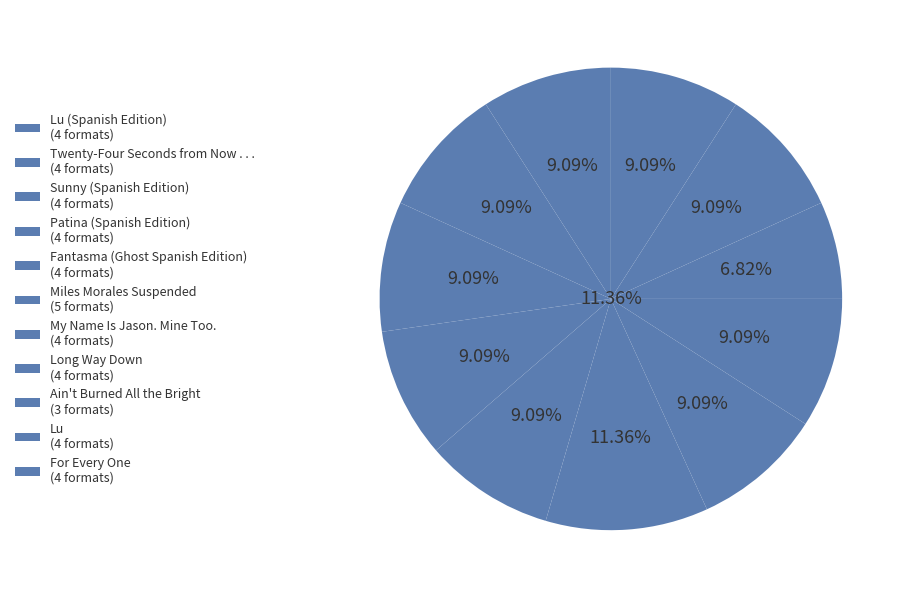

The My Name Is Jason. Mine Too. slice represents 1% of the pie. True or false?

False